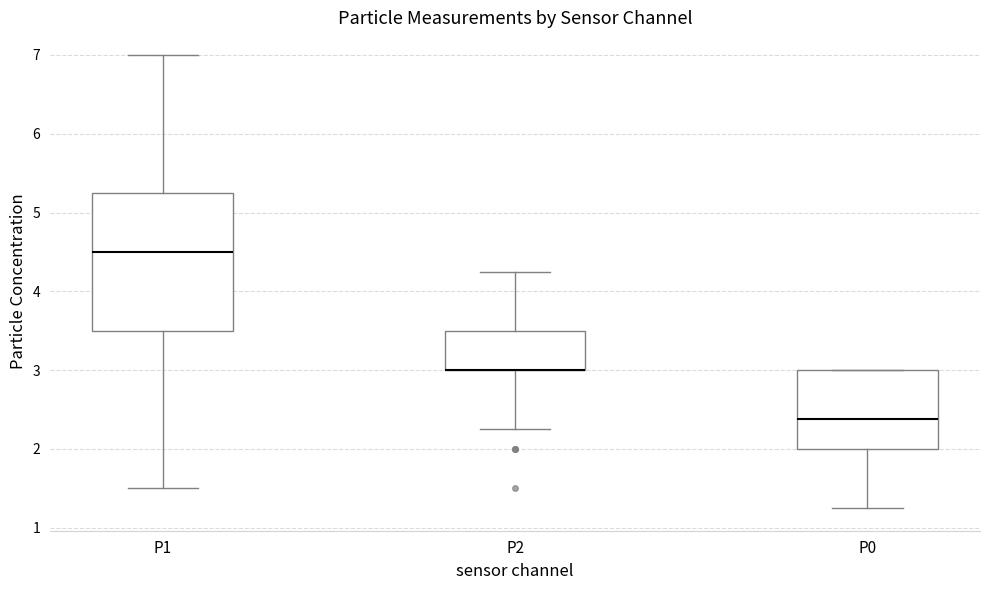

Comparing the boxes themselves (not the whiskers), which one is the tallest?

P1